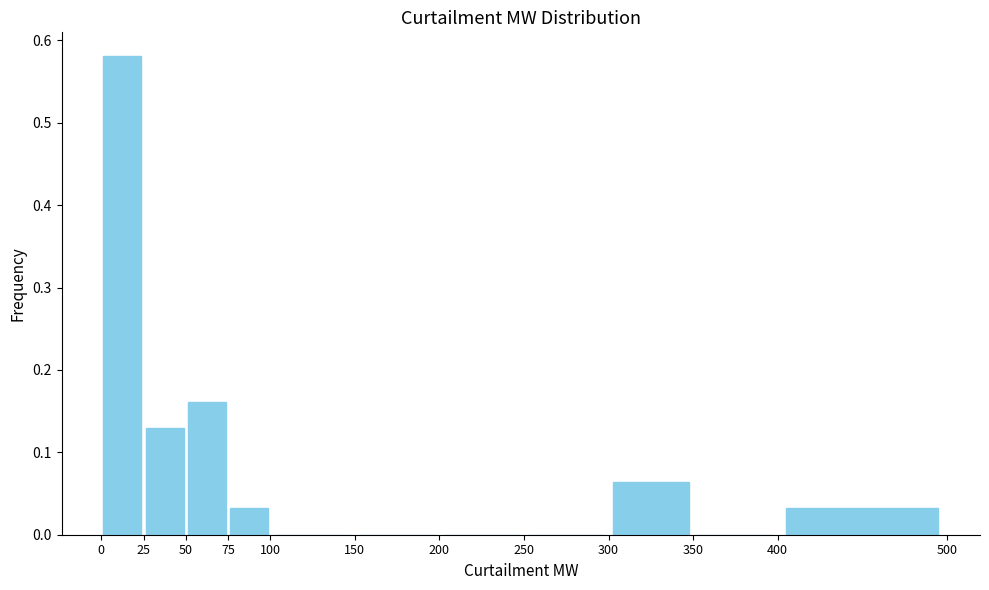

Reading left to right, transcribe this chart: for each bar, give the range it covers on the x-axis and its height. The values are not printed on the chart, so give them approximately, as read against the axis.

0 to 25: 0.58
25 to 50: 0.13
50 to 75: 0.16
75 to 100: 0.03
100 to 150: 0
150 to 200: 0
200 to 250: 0
250 to 300: 0
300 to 350: 0.06
350 to 400: 0
400 to 500: 0.03